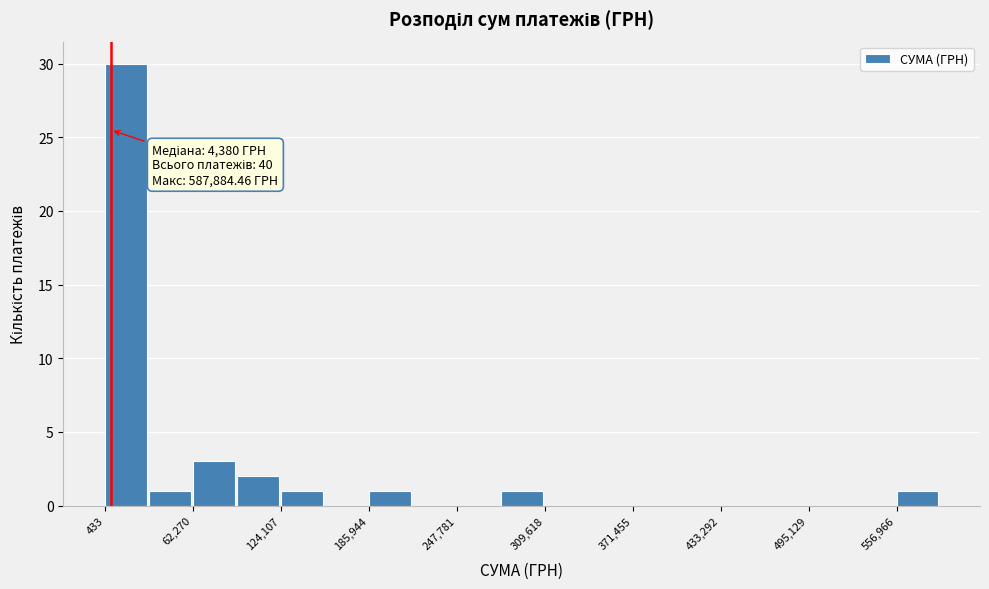

Read against the x-axis, roughly where is the centre of the tallest bar?

20000